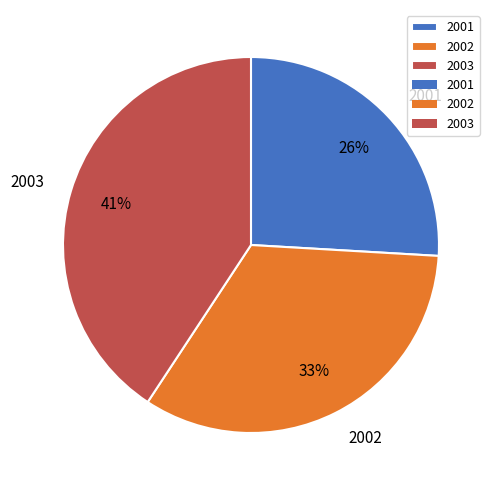

Does 2001 represent more than half of the total?

No